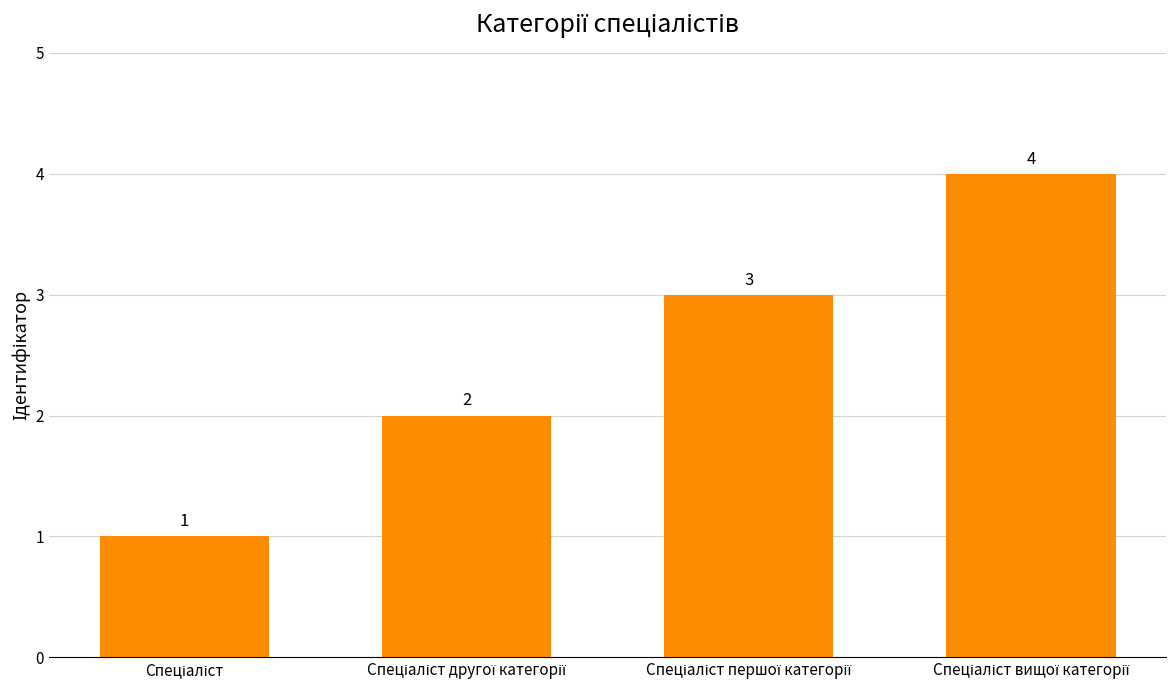

Reading left to right, transcribe all the data shown in this chart.

1	2	3	4